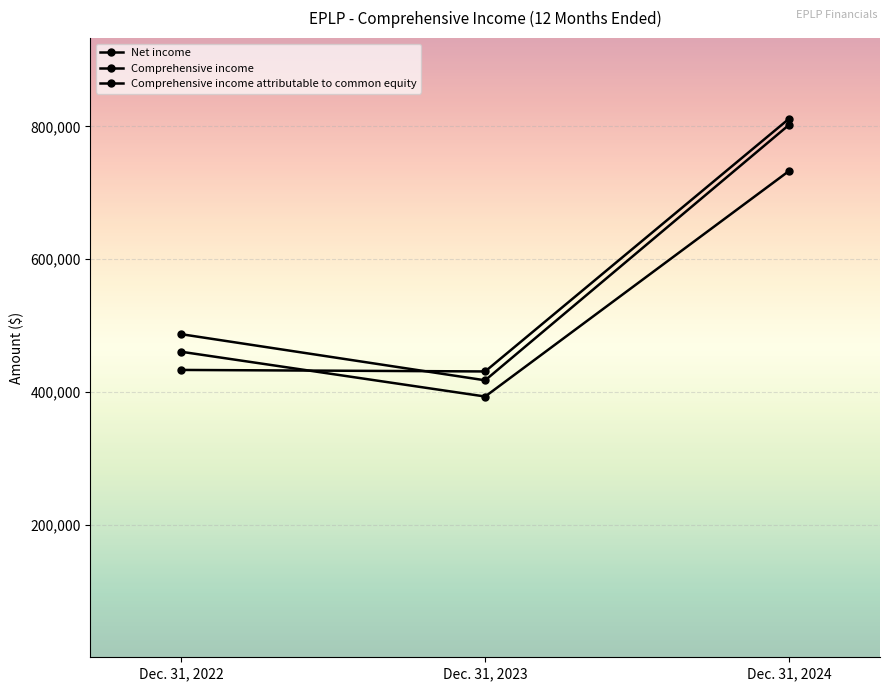

How many data points in Comprehensive income attributable to common equity are less than 460333?

1